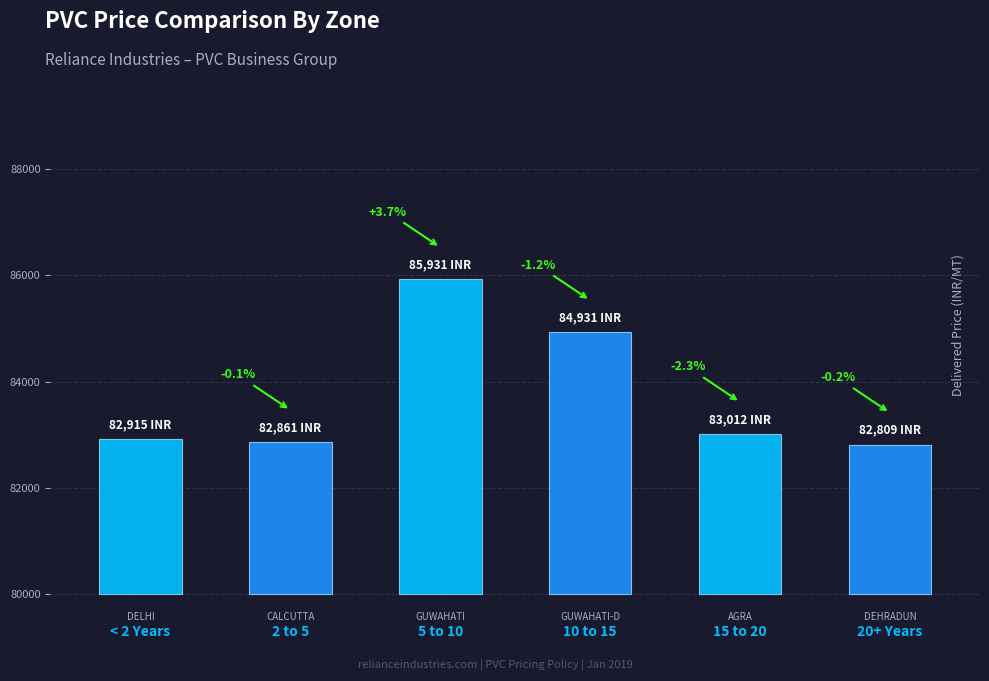

Is it true that the value at DEHRADUN is 82809?

True